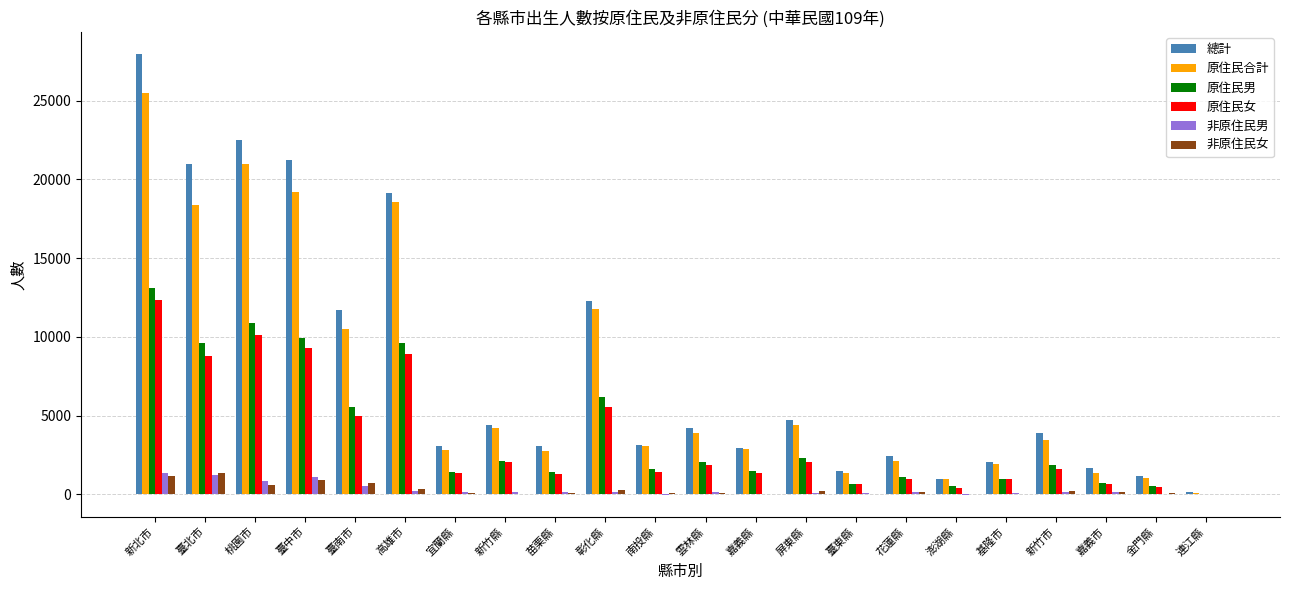

Is it true that 總計 equals 3053 at 宜蘭縣?

True